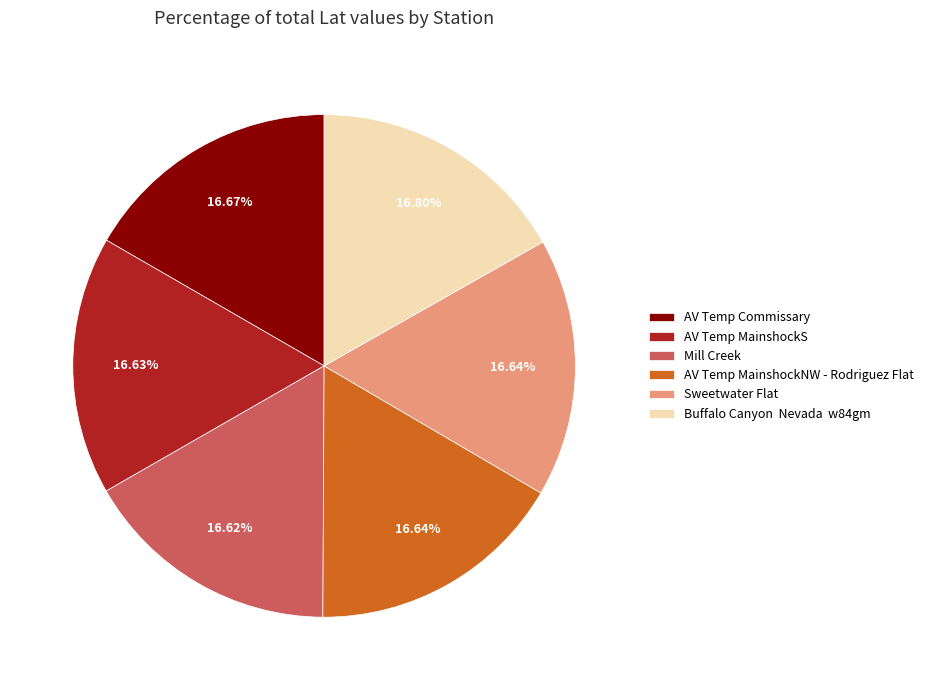

Combined, do Mill Creek and Sweetwater Flat account for over 50%?

No